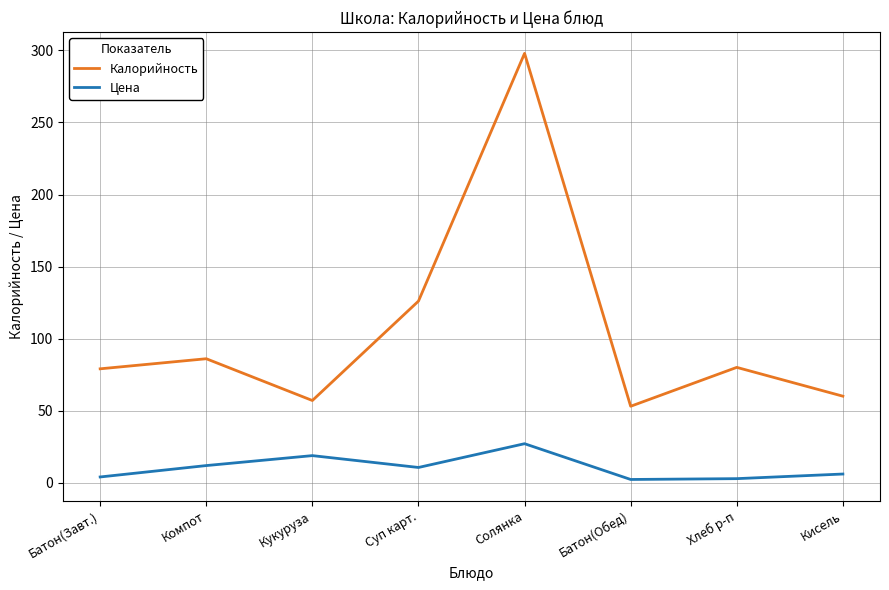

What is the approximate value of Калорийность at Суп карт.?

126.0